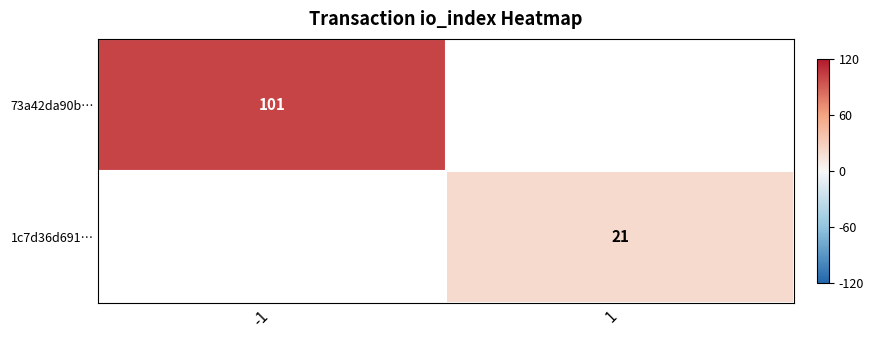

At how many categories does at least one series exceed 95?

1